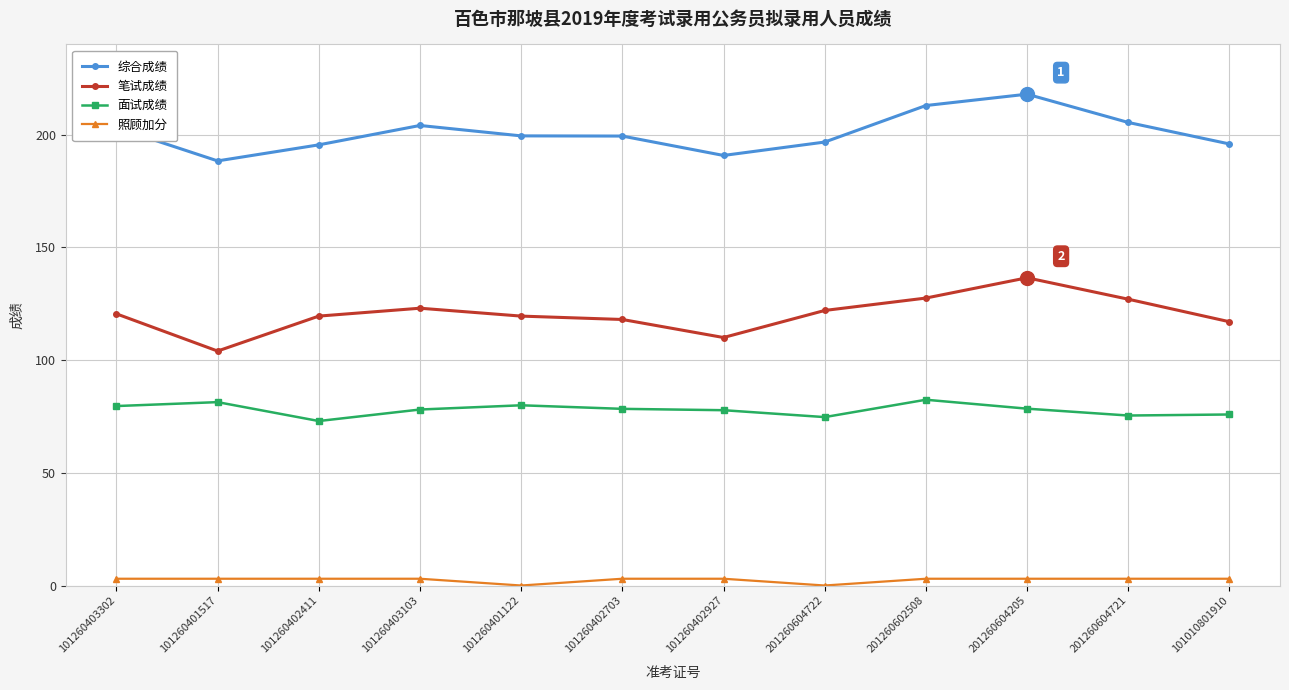

What position from the left is 101260401122?

5